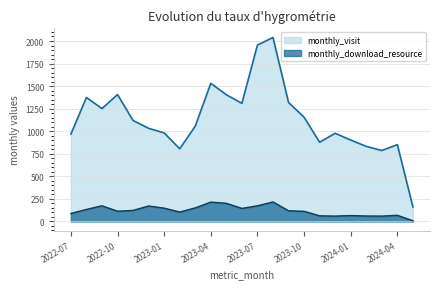

What is the minimum value for monthly_visit?

161